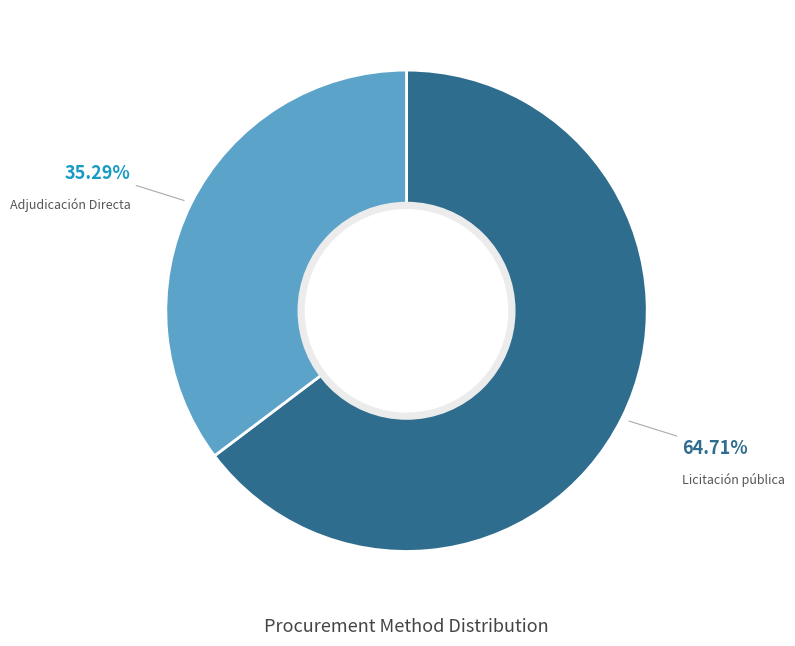

Which category has the biggest portion of the pie?

Licitación pública